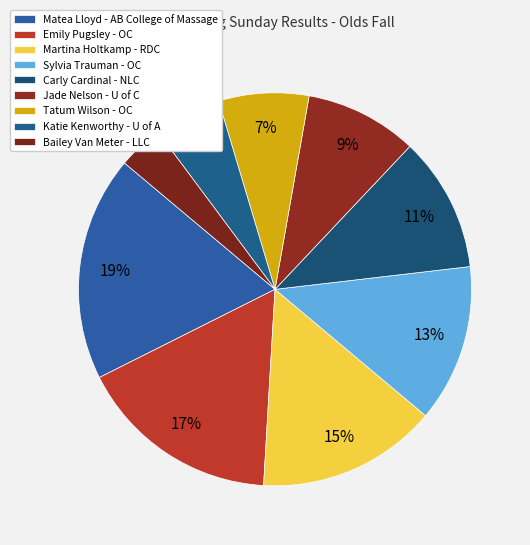

True or false: Martina Holtkamp - RDC accounts for 15% of the total.

True